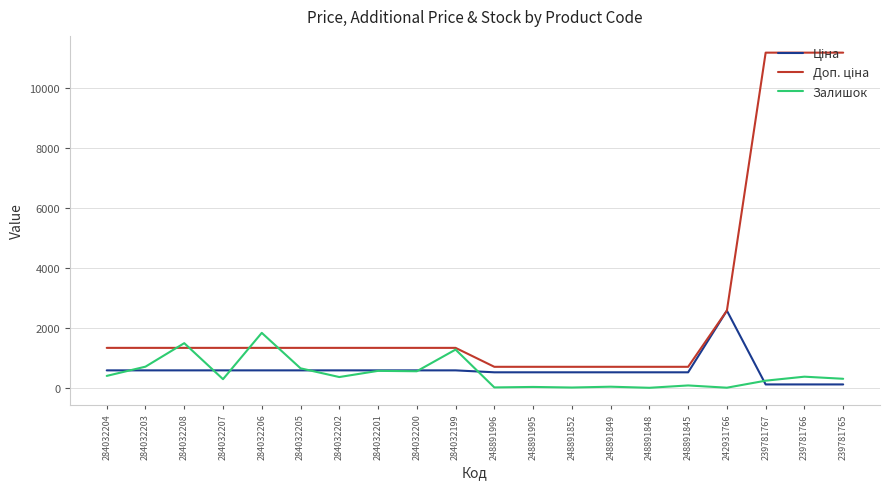

At how many categories does at least one series exceed 1777?

5